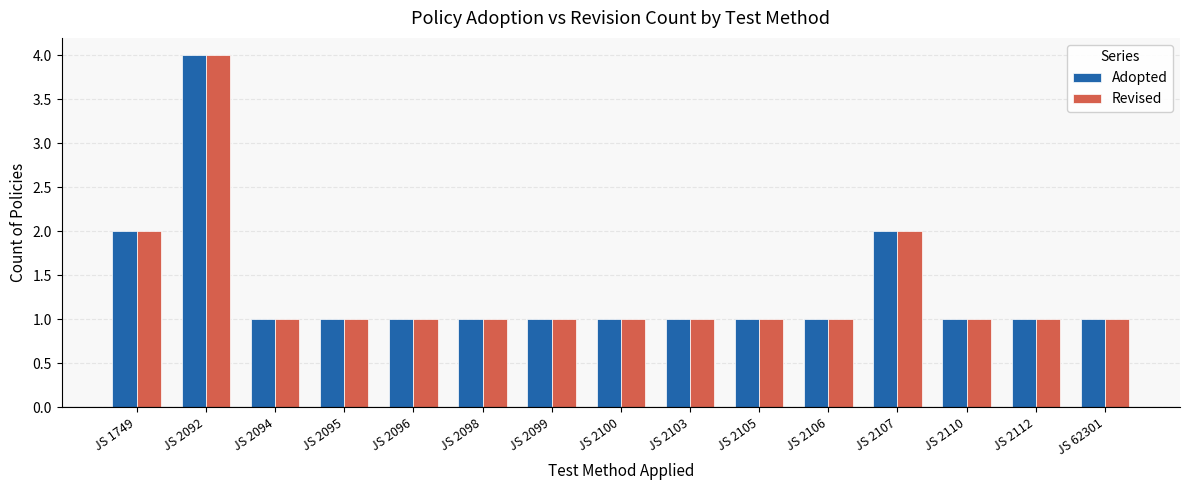

Are the bars grouped side by side (vs. stacked)?

Yes